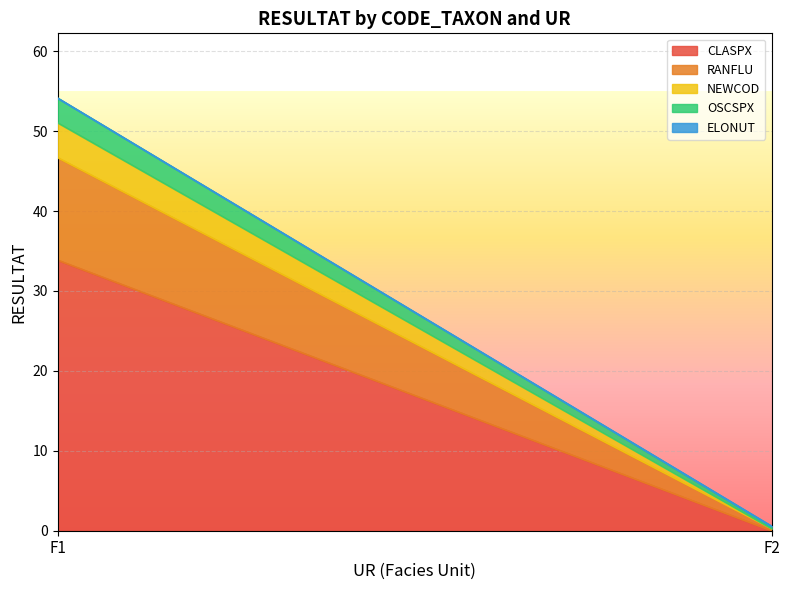

What is the maximum value for RANFLU?

12.8